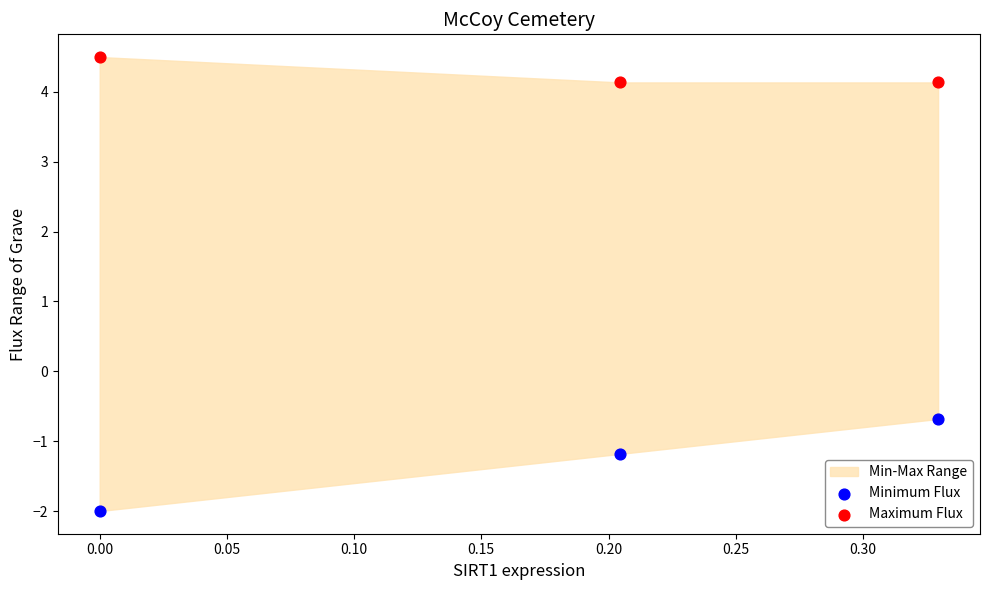

Which series contains the lowest Y value?

Minimum Flux